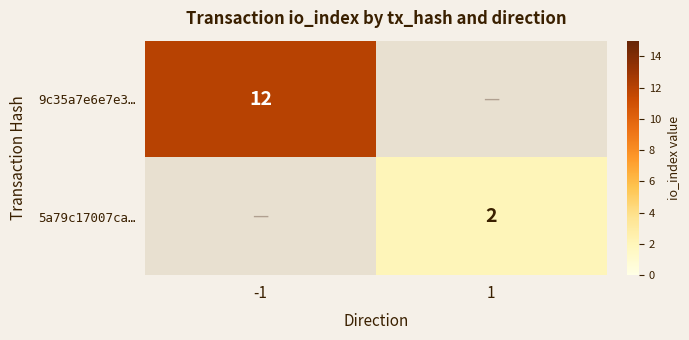

Count the number of data series in this chart.

2